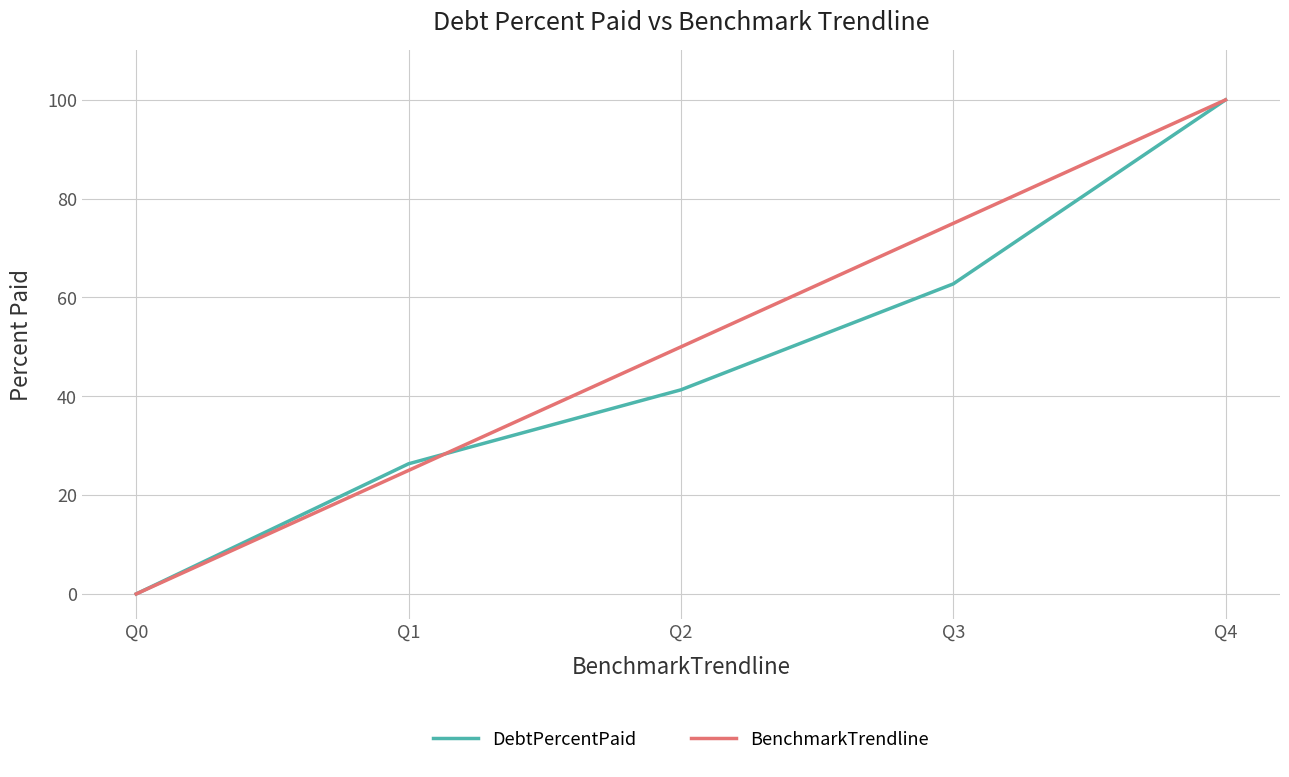

Reading left to right, what are all the values shown in this chart?

DebtPercentPaid: 0.0	26.3	41.3	62.8	100.0
BenchmarkTrendline: 0.0	25.0	50.0	75.0	100.0